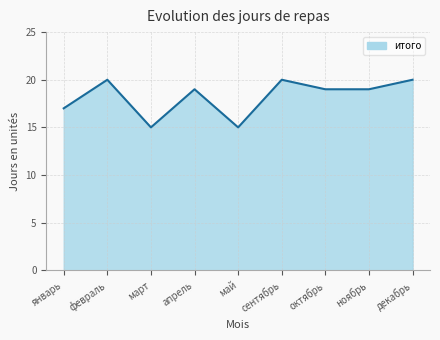

What is the change in value from май to декабрь?

+5